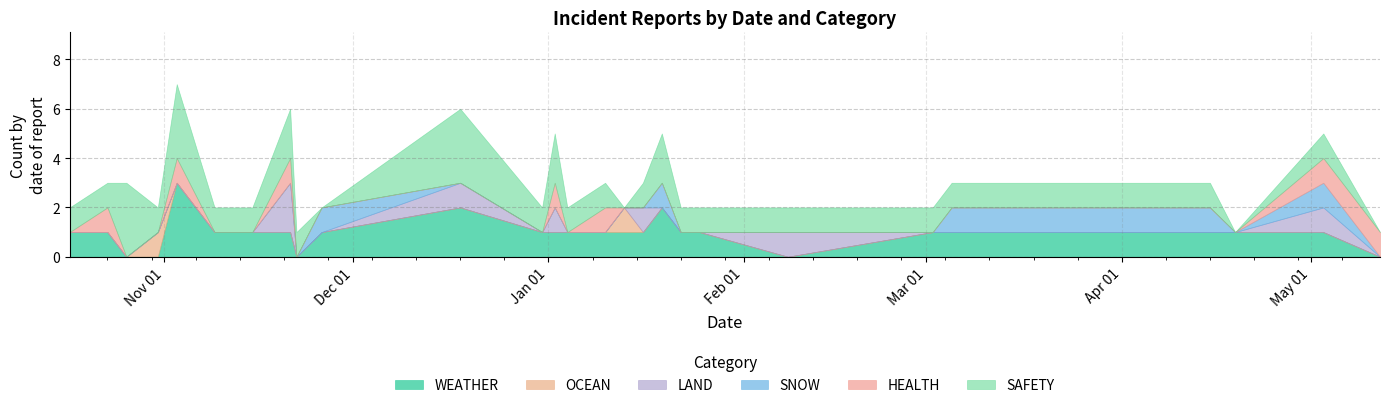

How many positive values does the LAND series have?

7